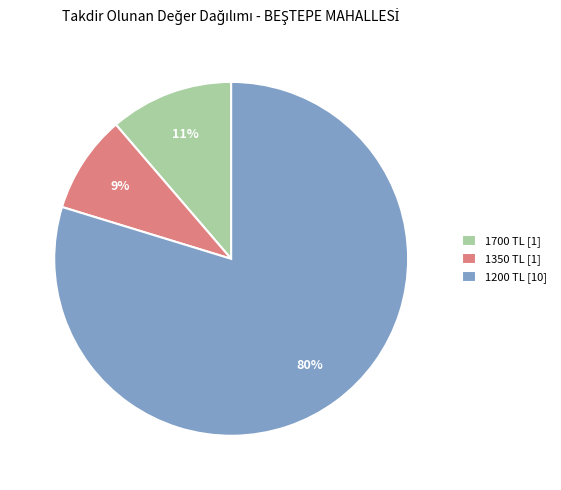

True or false: 1350 TL [1] accounts for 9% of the total.

True